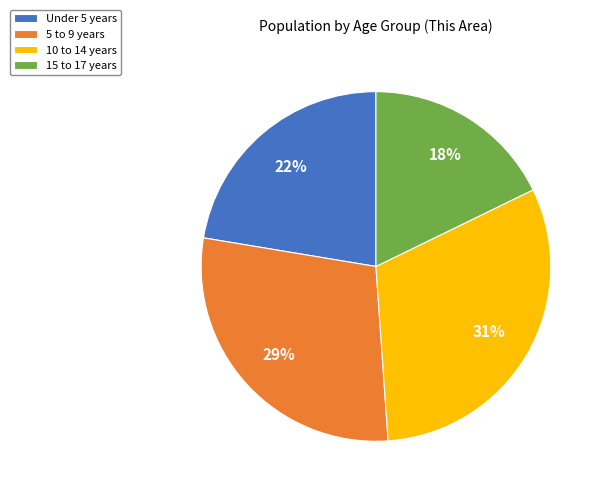

Rank the categories by value from highest to lowest.

10 to 14 years, 5 to 9 years, Under 5 years, 15 to 17 years